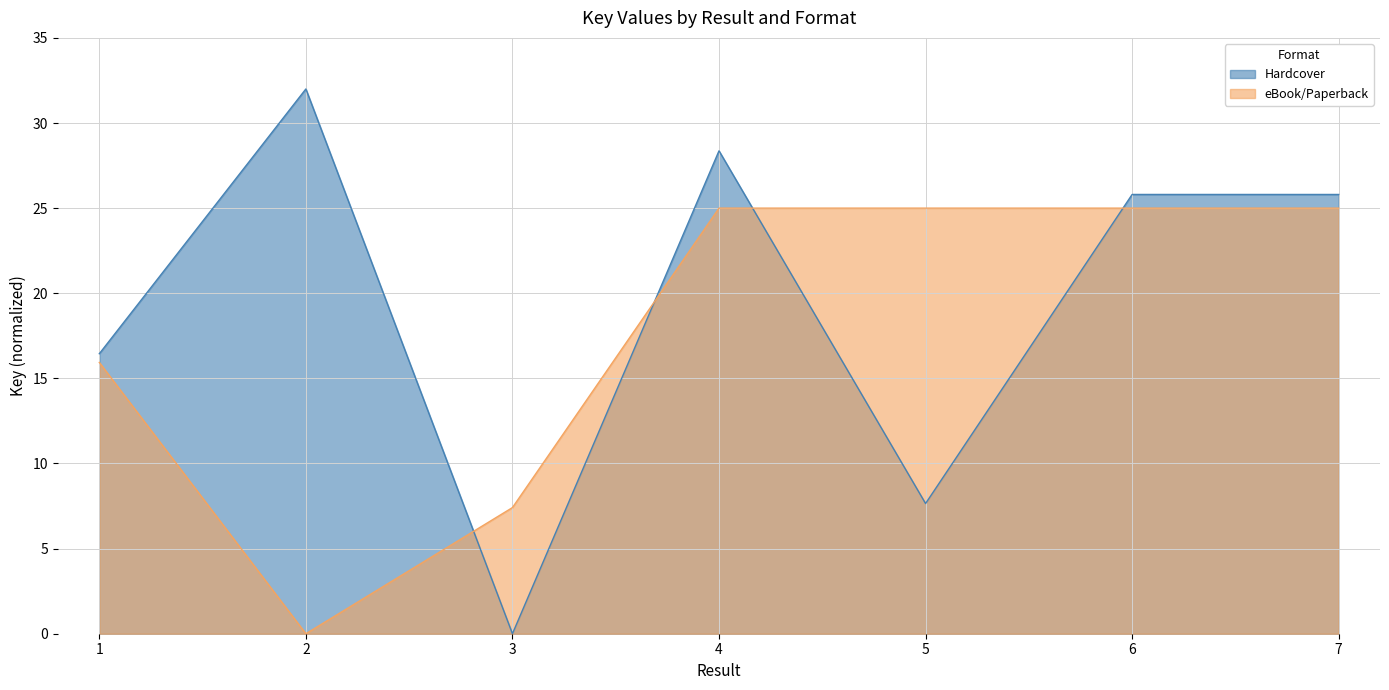

What are all the series names shown in the legend?

Hardcover, eBook/Paperback